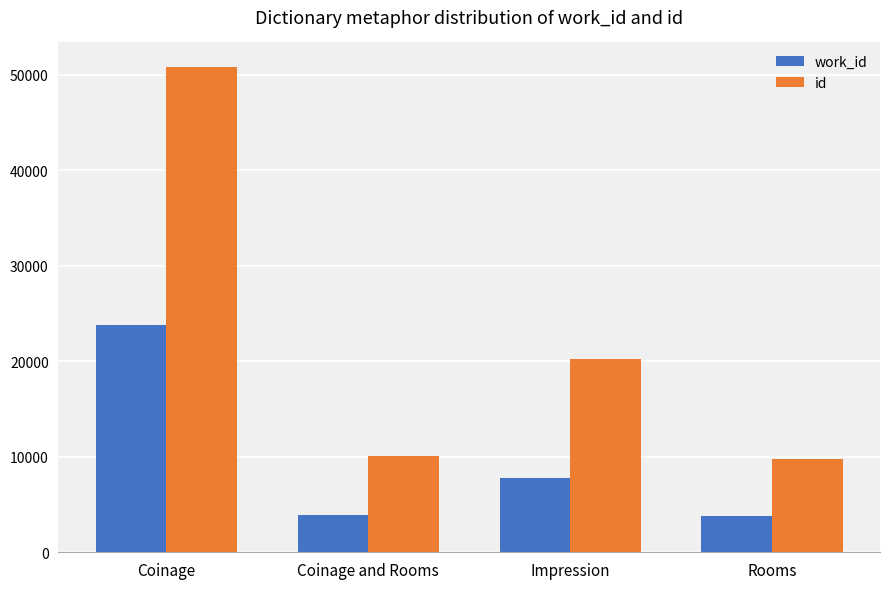

The work_id series shows 3772 at Rooms. True or false?

True